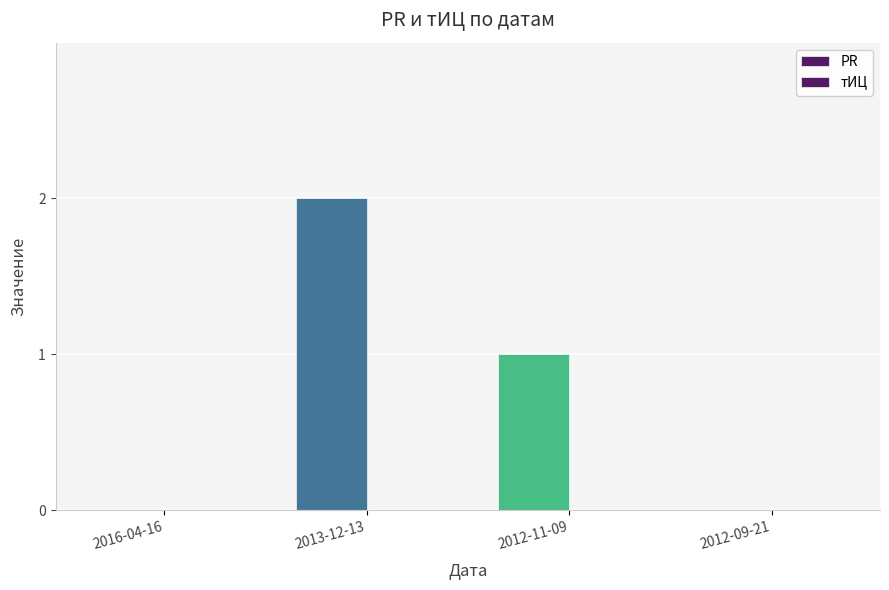

Count the number of data series in this chart.

1